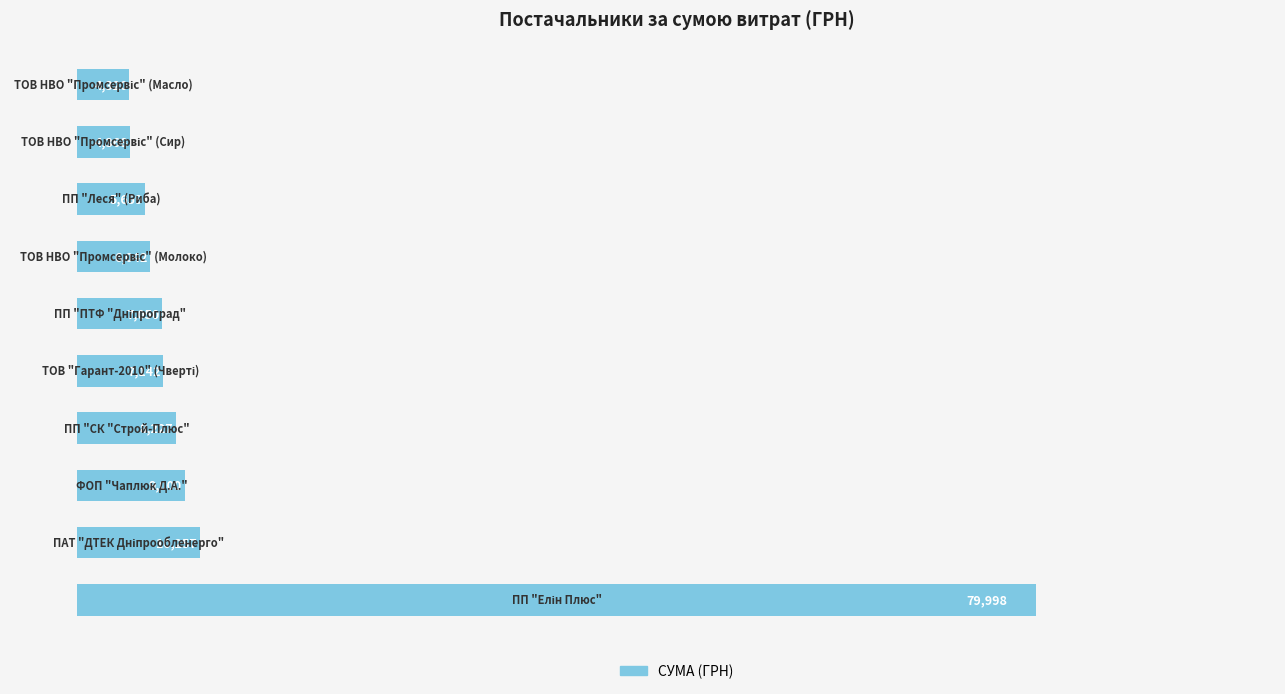

What is the greatest value displayed?

79998.0